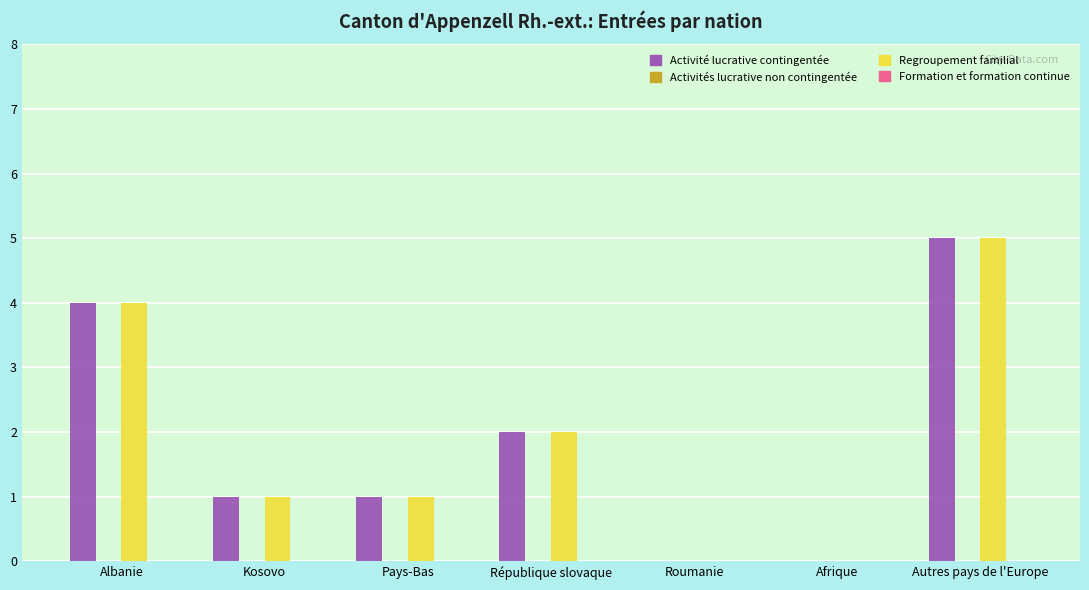

Reading left to right, extract all data points from this chart.

Activité lucrative contingentée: Albanie=4	Kosovo=1	Pays-Bas=1	République slovaque=2	Roumanie=0	Afrique=0	Autres pays de l'Europe=5
Regroupement familial: Albanie=4	Kosovo=1	Pays-Bas=1	République slovaque=2	Roumanie=0	Afrique=0	Autres pays de l'Europe=5